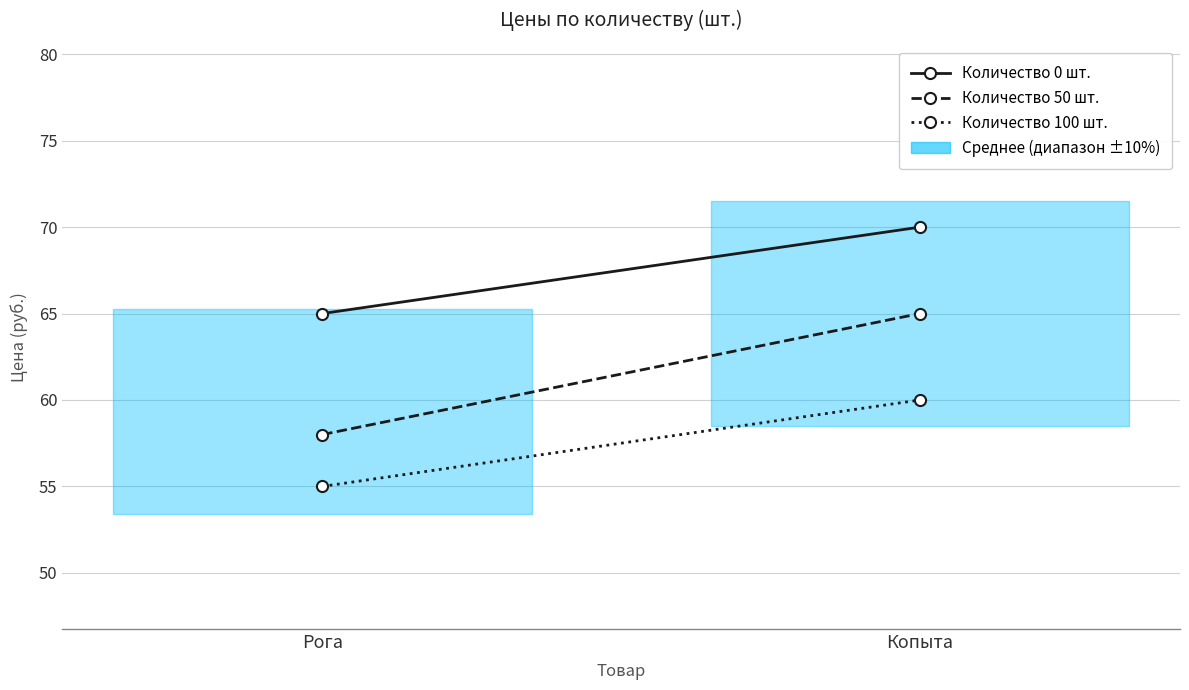

How many values in the Количество 0 шт. series are below 70?

1